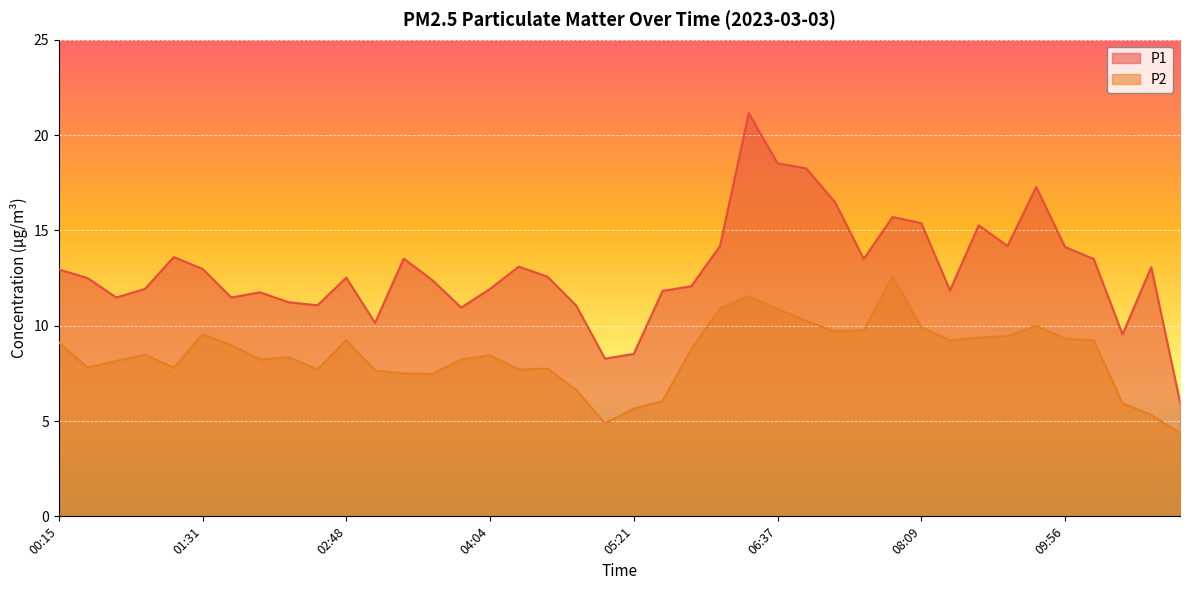

Is the value of P1 at 02:17 greater than the value of P2 at 03:34?

Yes